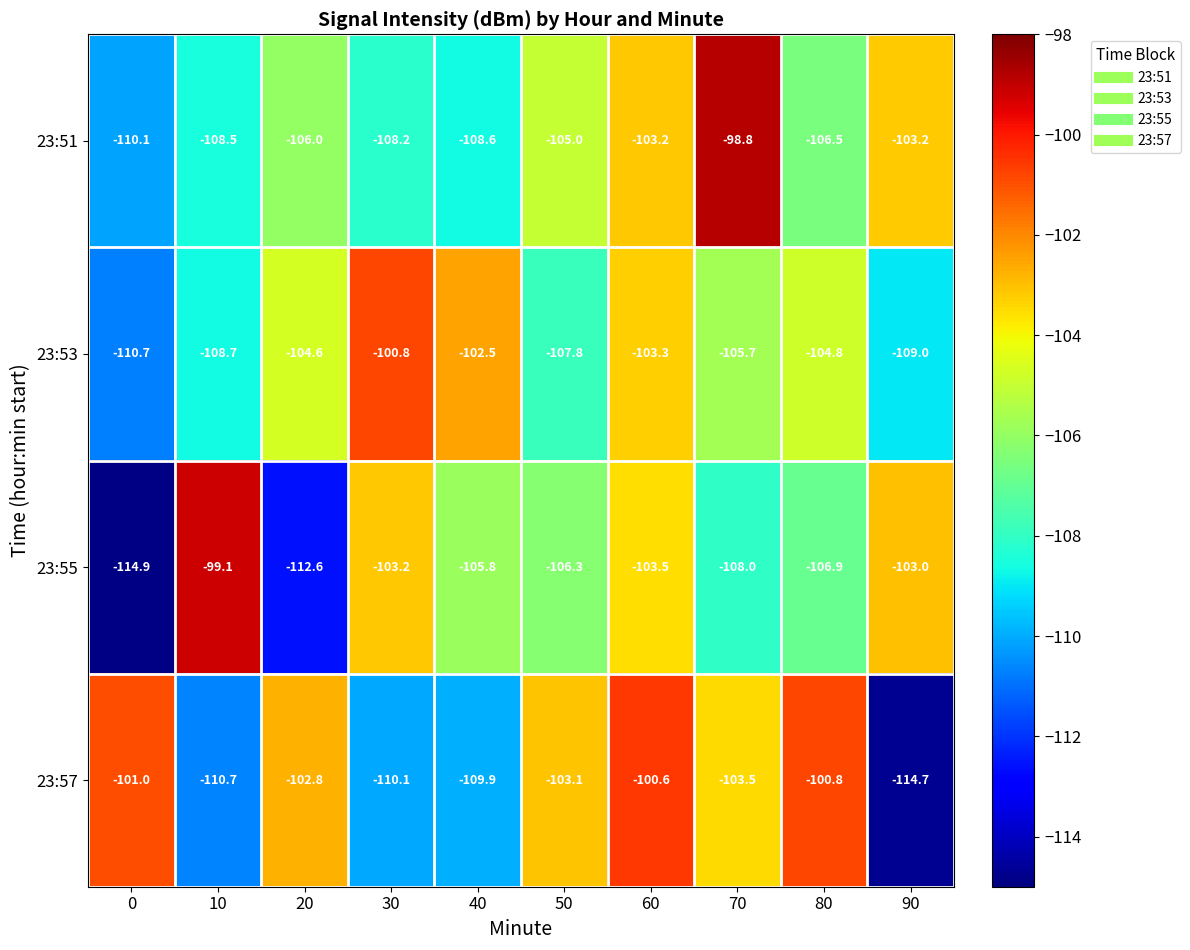

At which category is the sum across all series the highest?

60